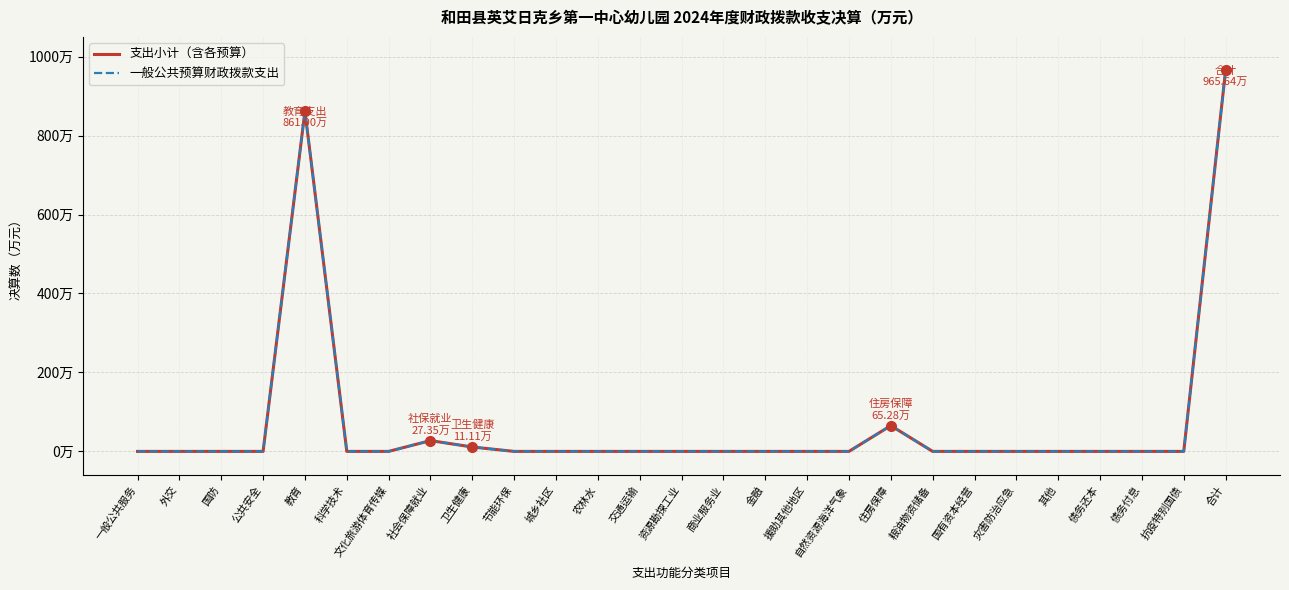

Reading left to right, list all the values displayed in this chart.

支出小计（含各预算）: 0.0	0.0	0.0	0.0	861.9	0.0	0.0	27.4	11.1	0.0	0.0	0.0	0.0	0.0	0.0	0.0	0.0	0.0	65.3	0.0	0.0	0.0	0.0	0.0	0.0	0.0	965.6
一般公共预算财政拨款支出: 0.0	0.0	0.0	0.0	861.9	0.0	0.0	27.4	11.1	0.0	0.0	0.0	0.0	0.0	0.0	0.0	0.0	0.0	65.3	0.0	0.0	0.0	0.0	0.0	0.0	0.0	965.6